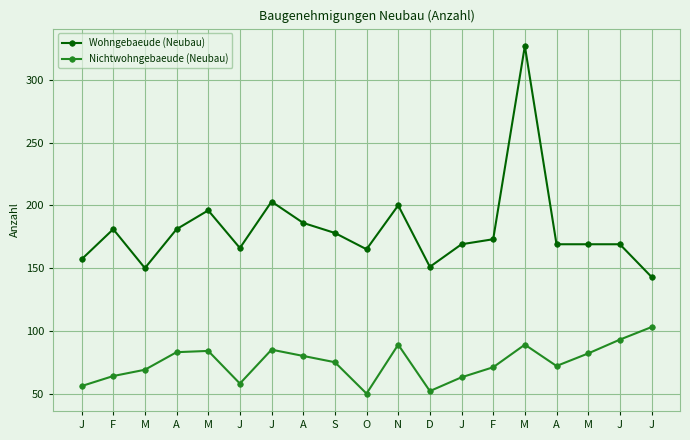

What is the difference between the Nichtwohngebaeude (Neubau) values at O and M?

32